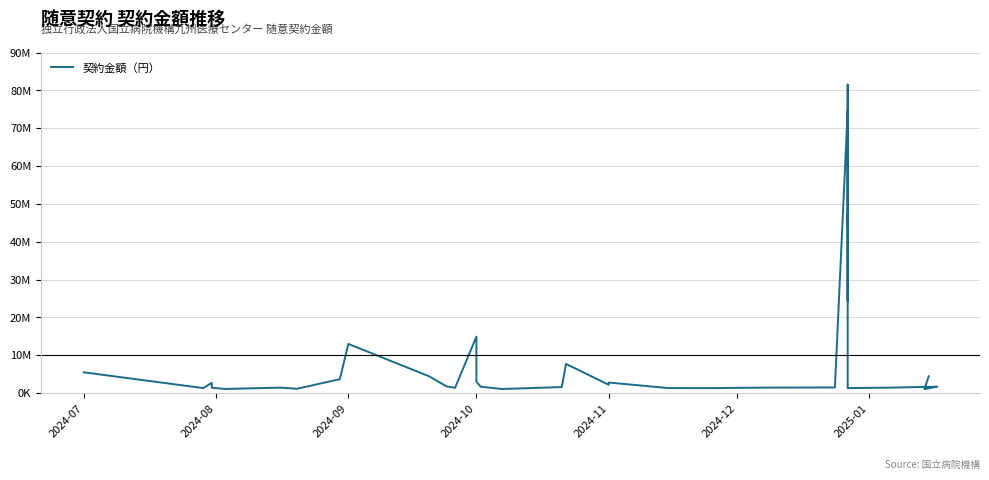

How many interior local peaks (higher than both neighbors) does the data have?

10